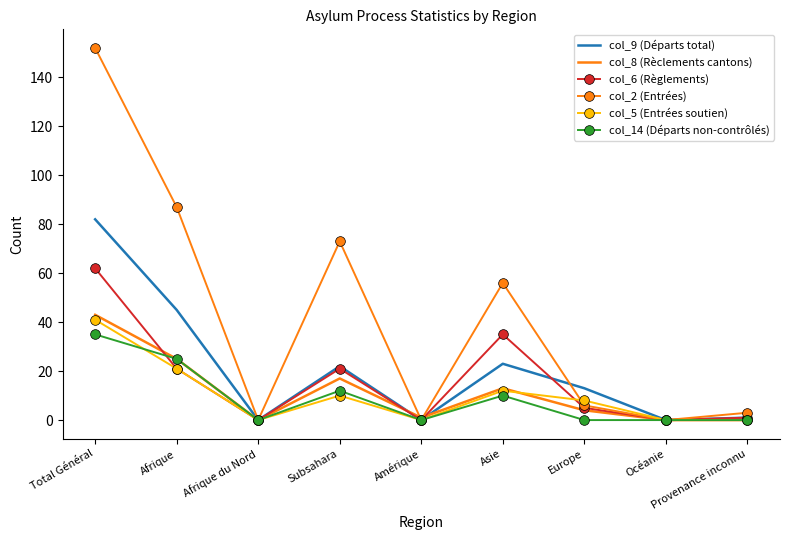

Is the value of col_5 (Entrées soutien) at Subsahara greater than the value of col_9 (Départs total) at Asie?

No